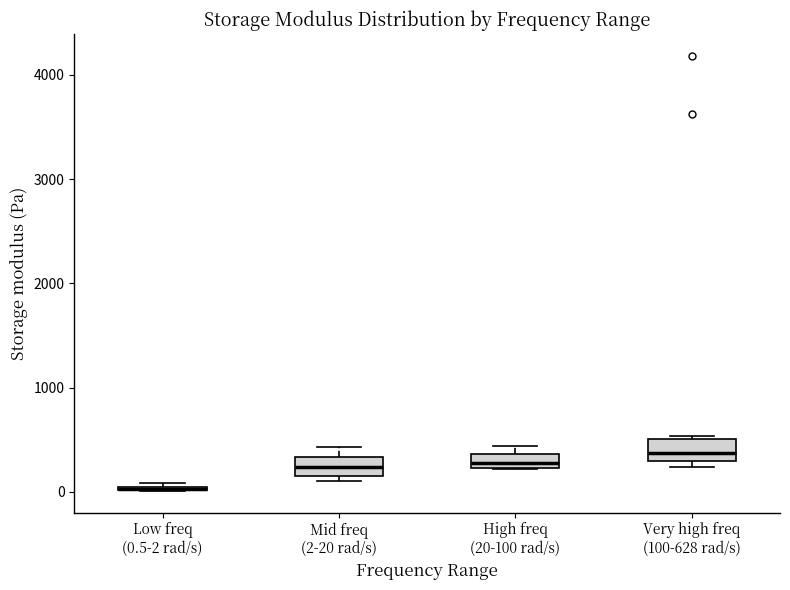

Where is the upper edge of the box for Low freq (0.5-2 rad/s) on the y-axis? The values are not printed on the chart, so give them approximately, as read against the axis.

100